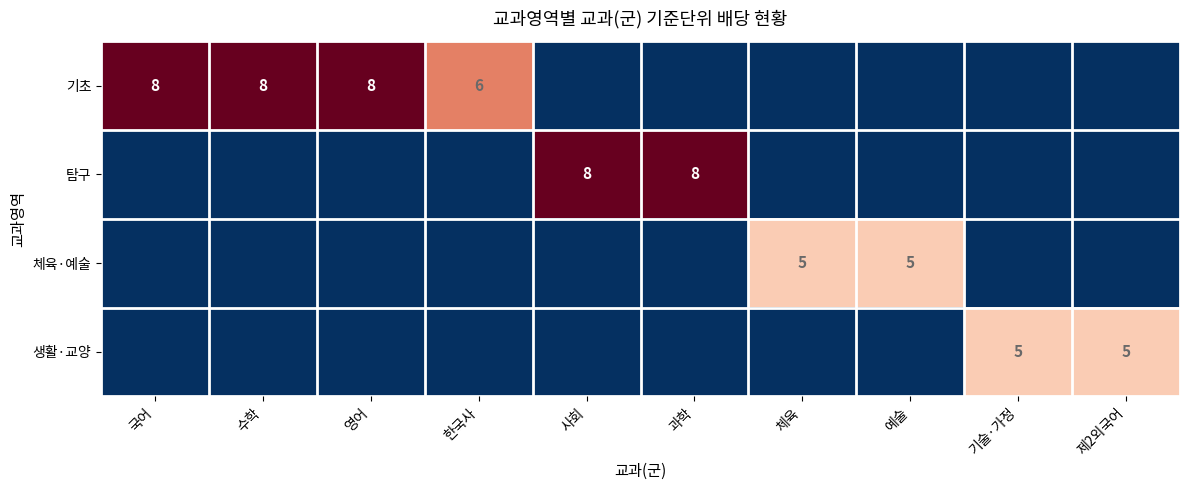

What is the total value across all series at 예술?

5